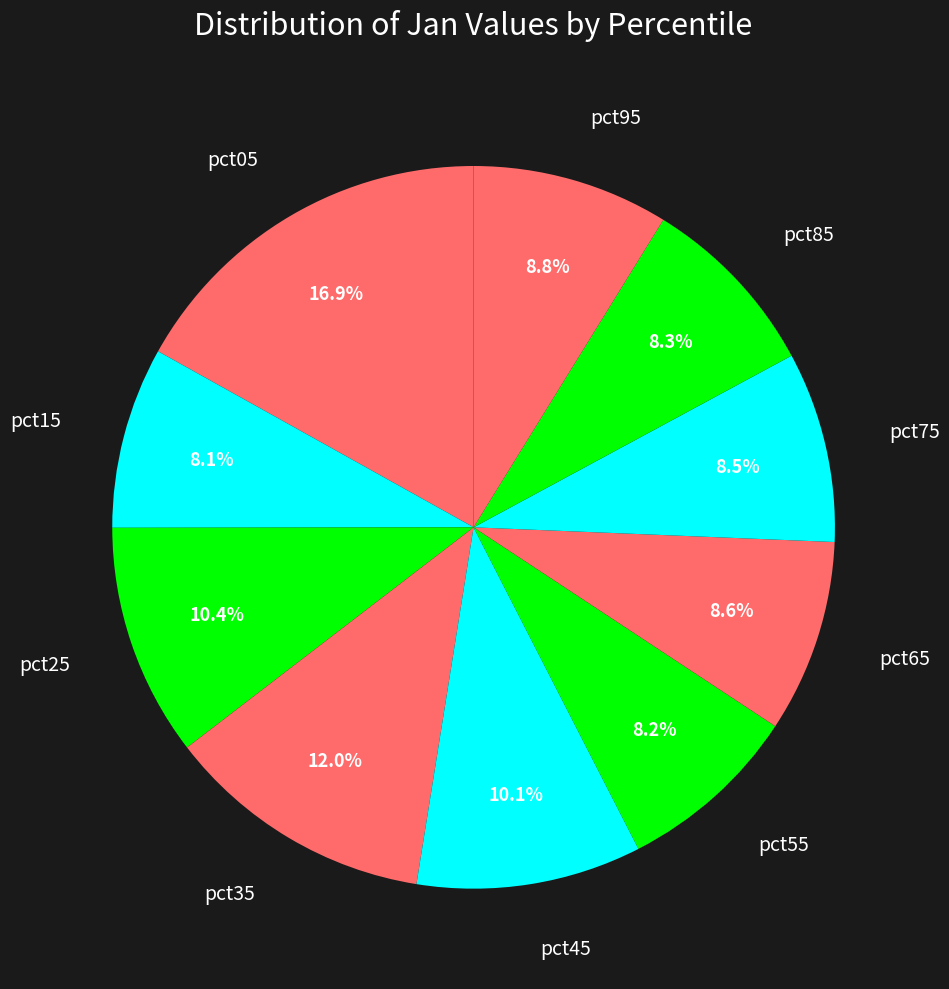

Which slice is the largest?

pct05